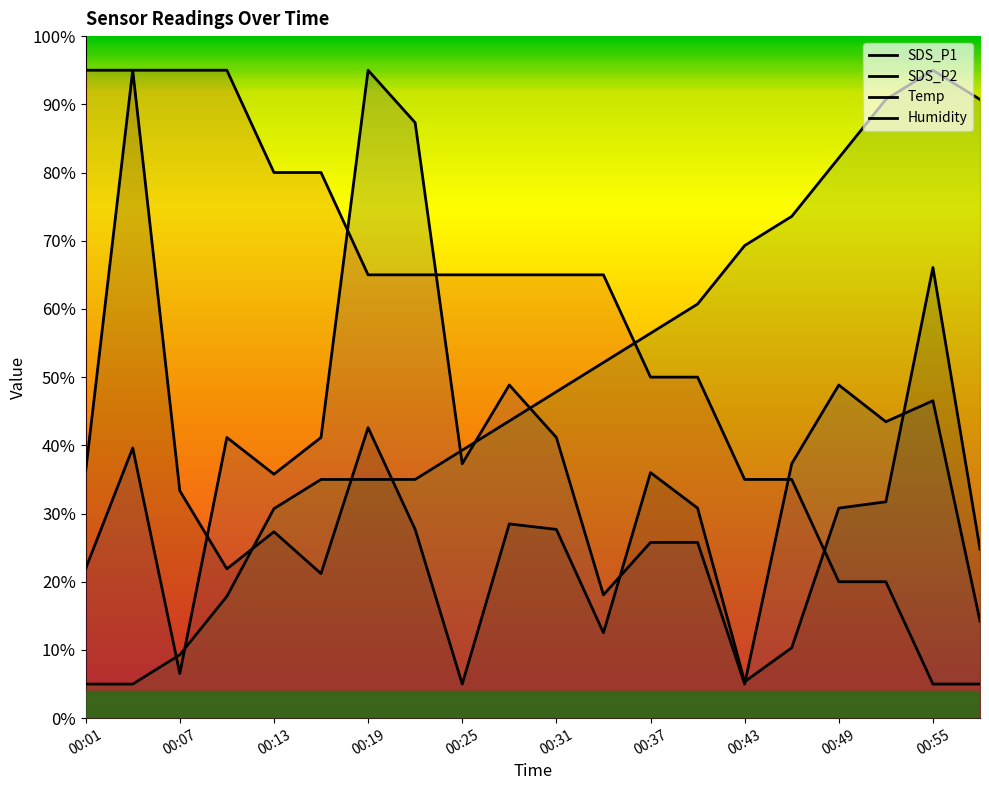

Which series has the widest spread of values?

SDS_P1